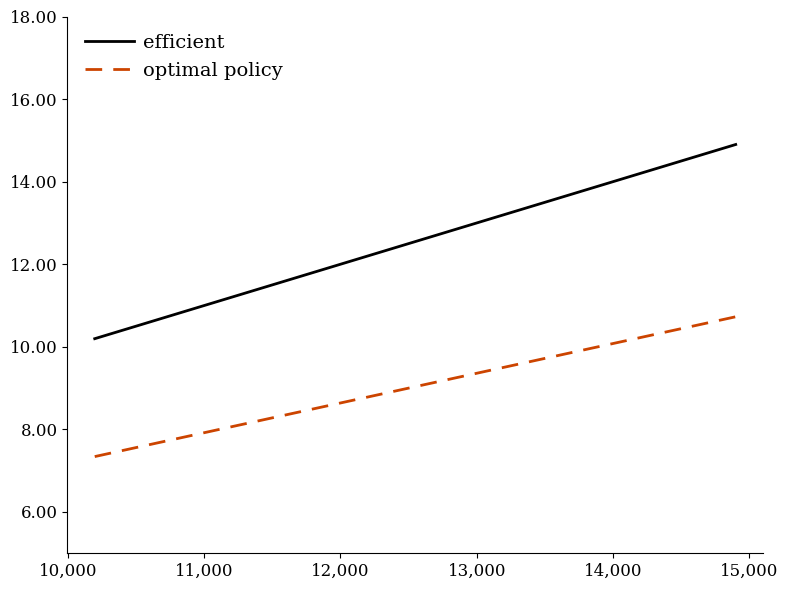

What is the smallest value displayed?

7.3